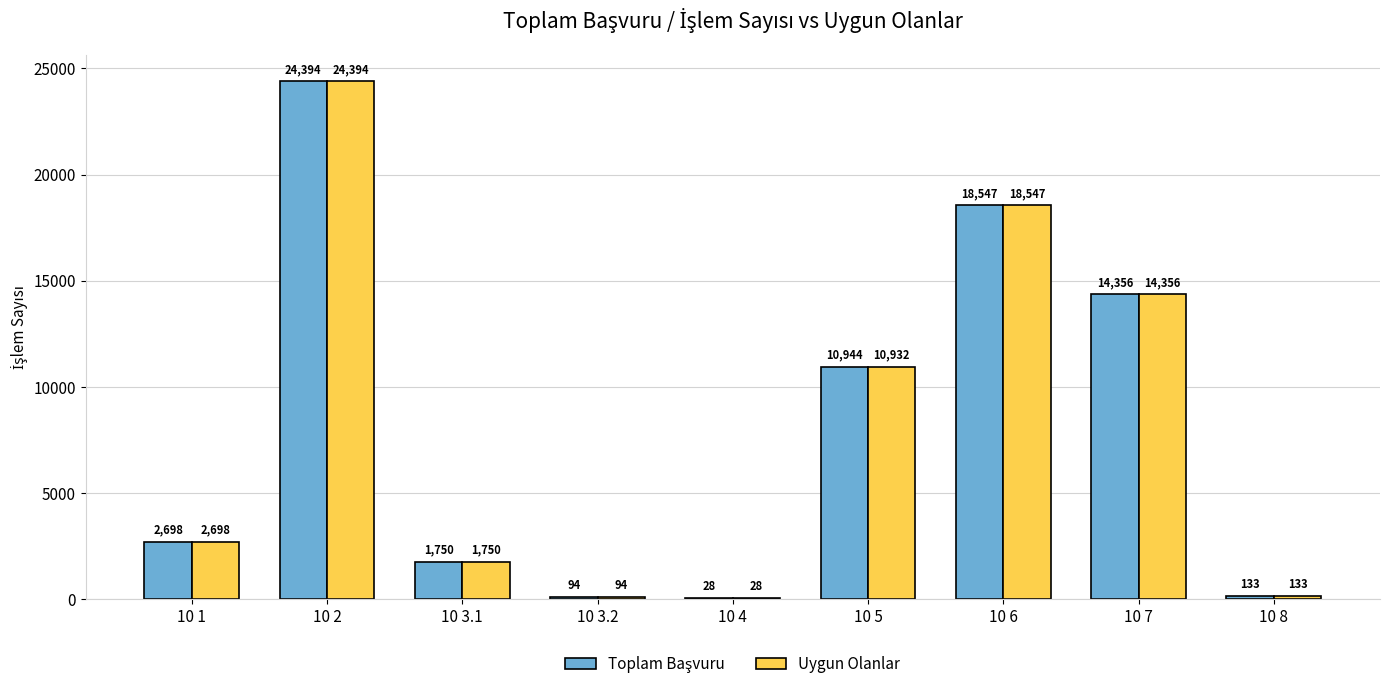

Is it true that Uygun Olanlar equals 133 at 10 8?

True